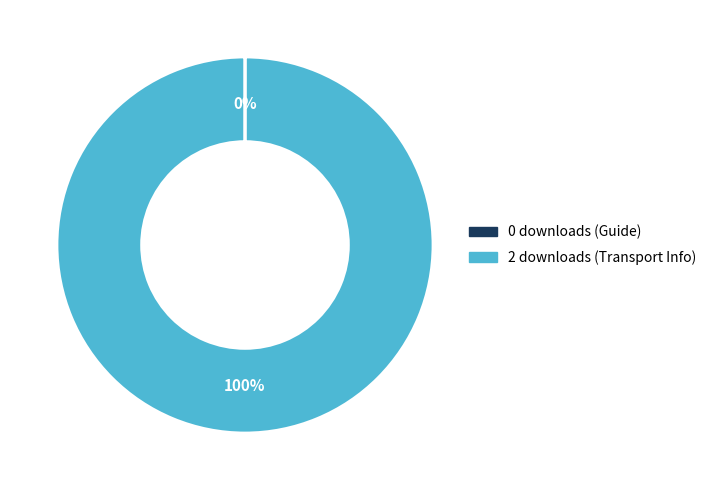

To the nearest percent, what is the average slice percentage?

50%